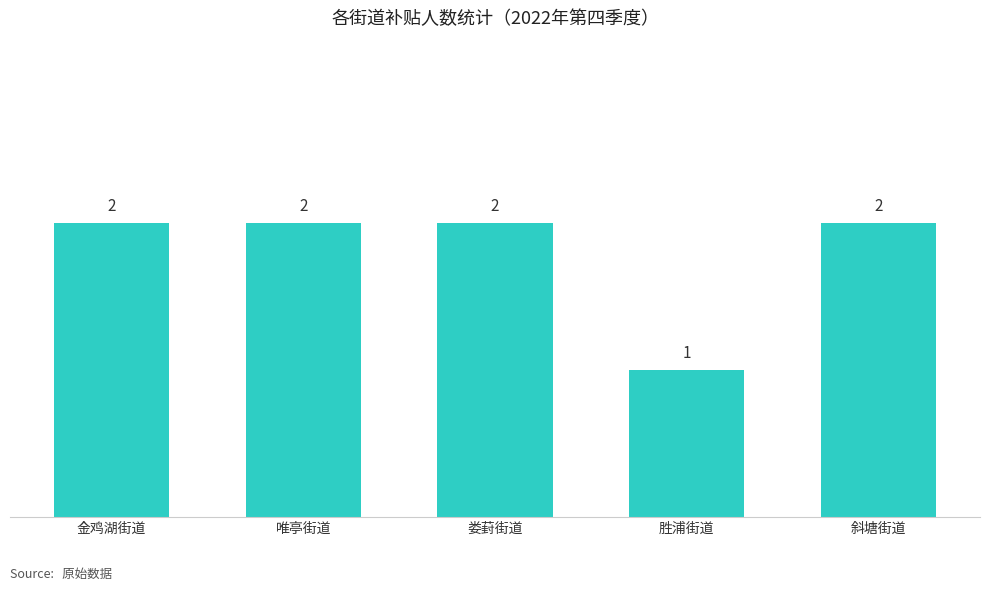

Reading right to left, transcribe all the data shown in this chart.

斜塘街道=2	胜浦街道=1	娄葑街道=2	唯亭街道=2	金鸡湖街道=2